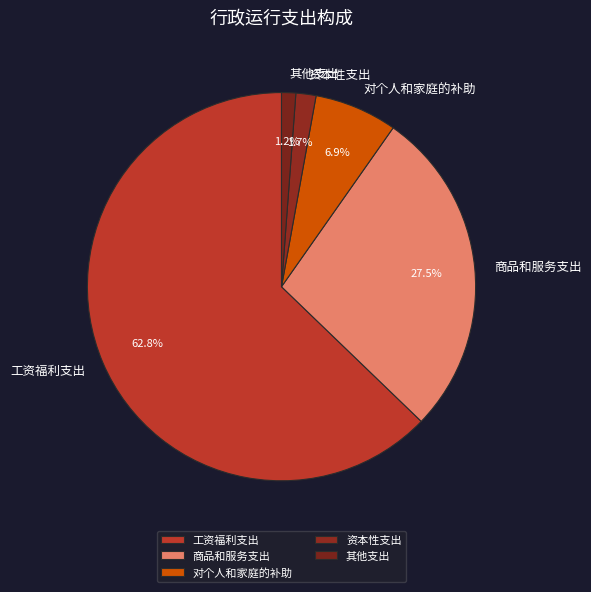

Combined, do 对个人和家庭的补助 and 其他支出 account for over 50%?

No